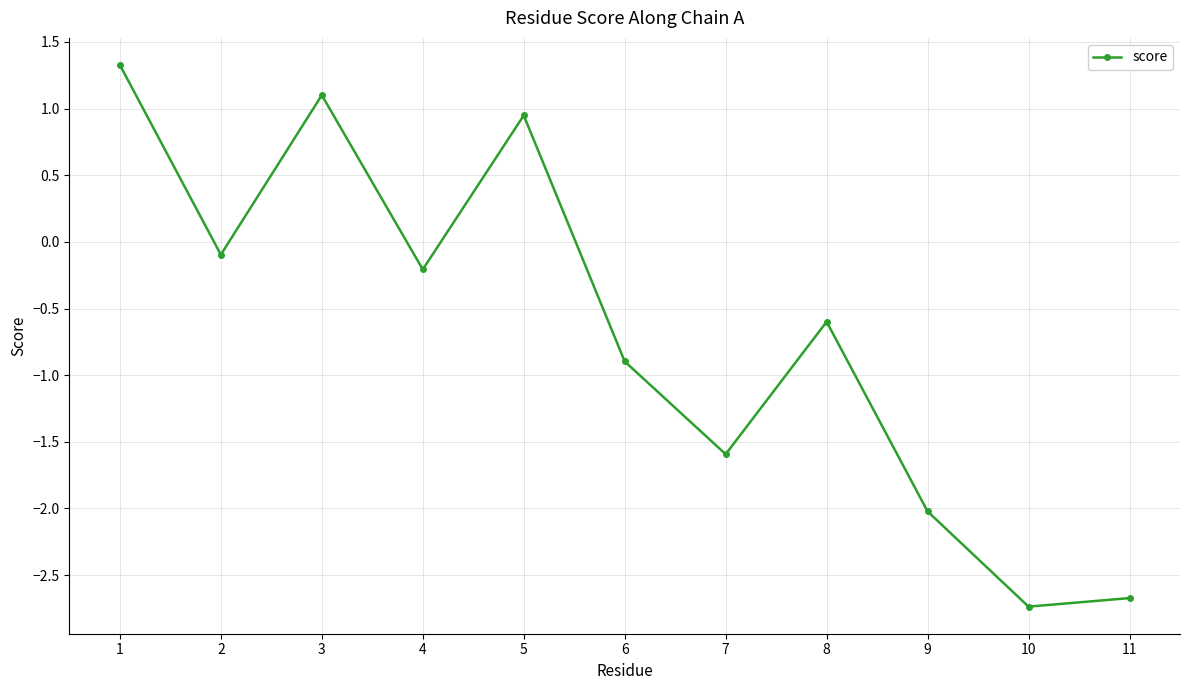

How many interior local valleys (lower than both neighbors) does the data have?

4